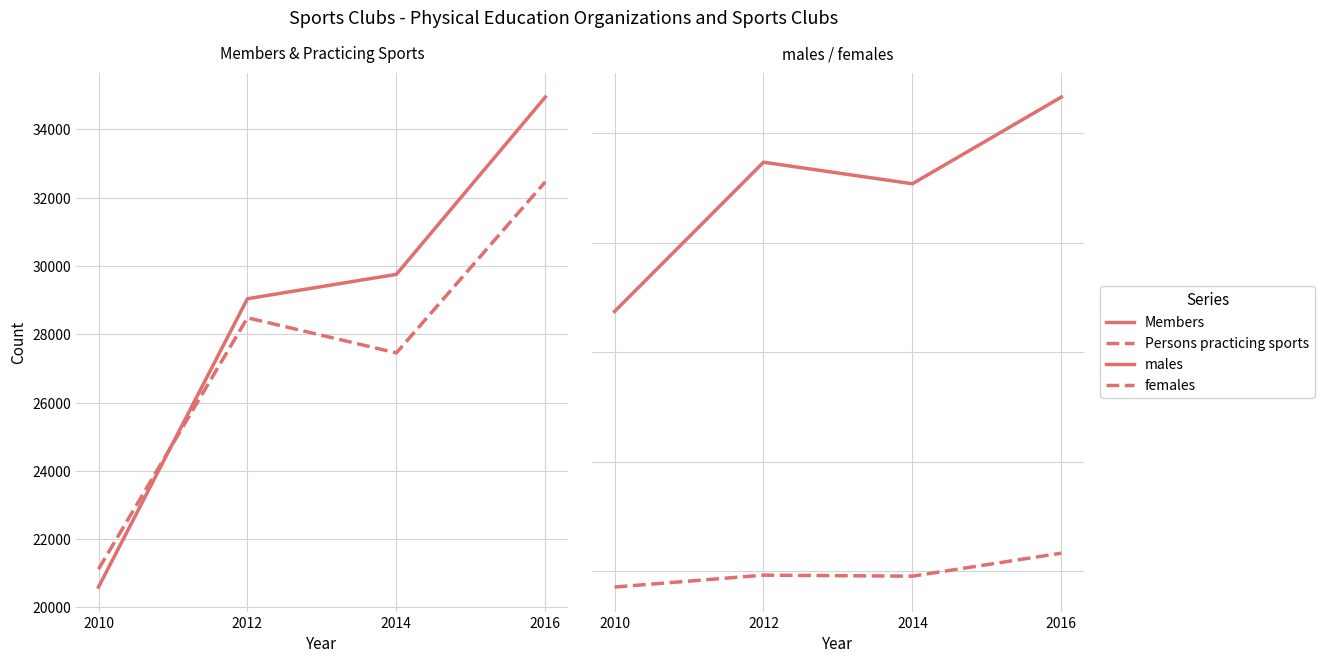

What is the minimum value for Members?

20597